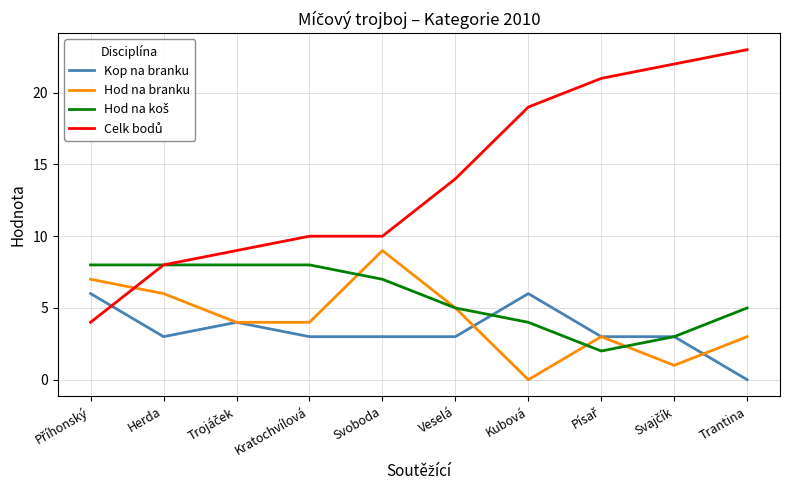

What position from the left is Svoboda?

5